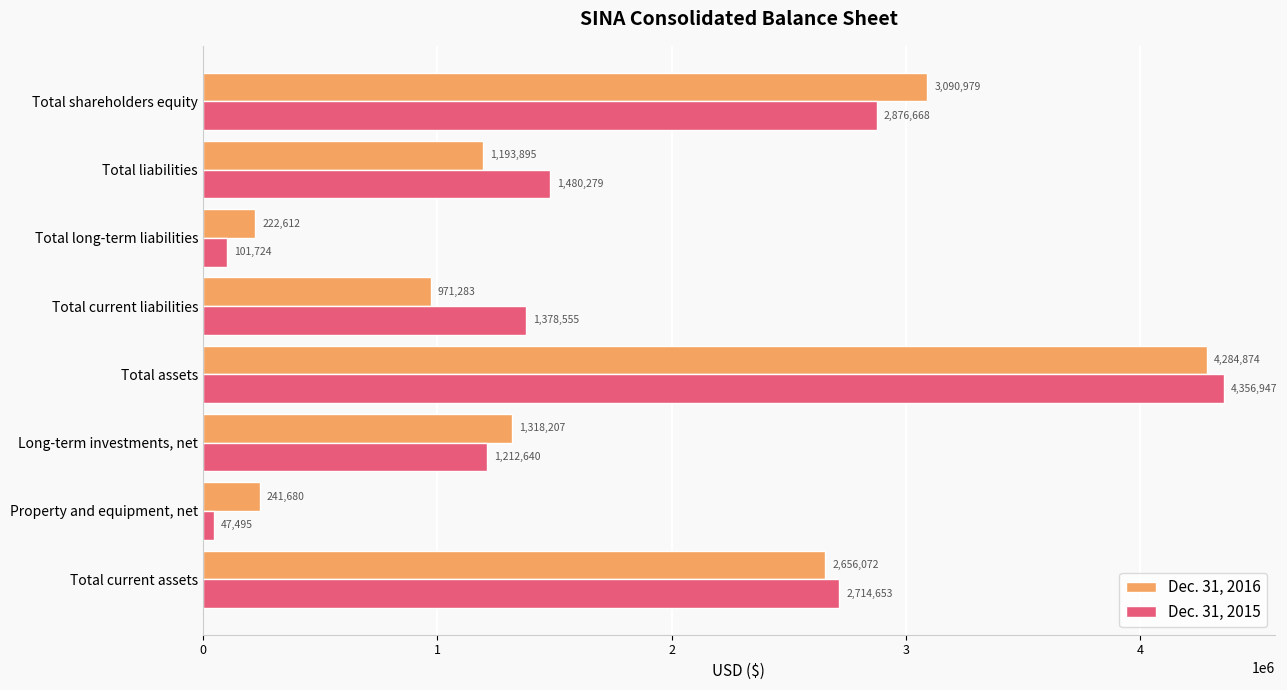

What is the average value of the Dec. 31, 2015 series?

1771120